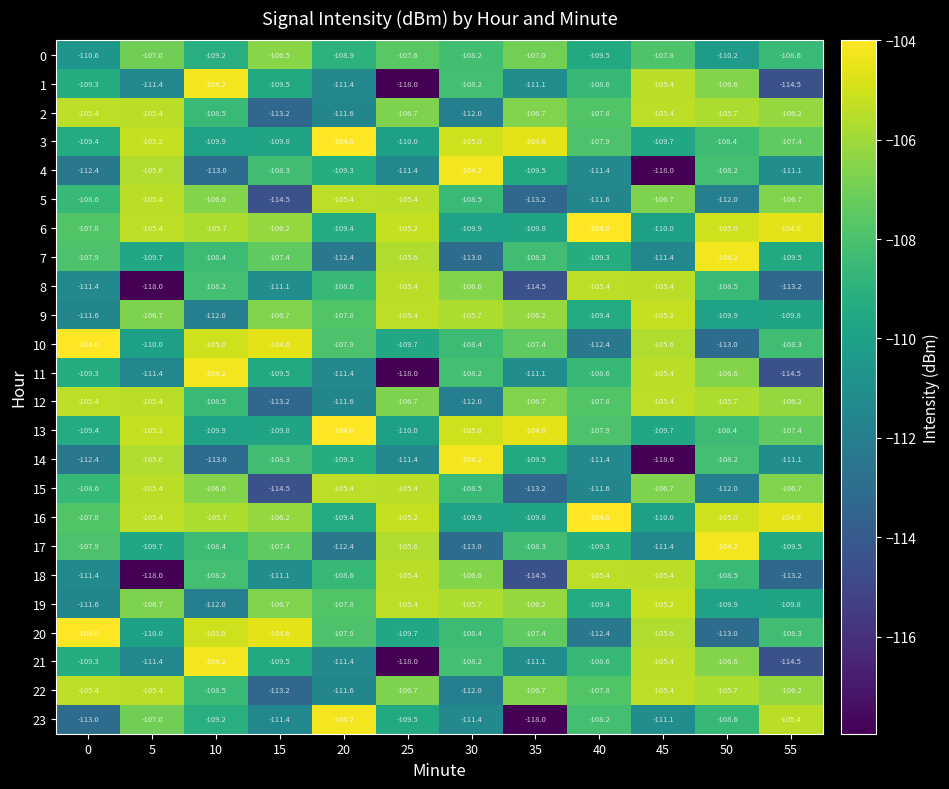

At which label does 5 reach its minimum?

15